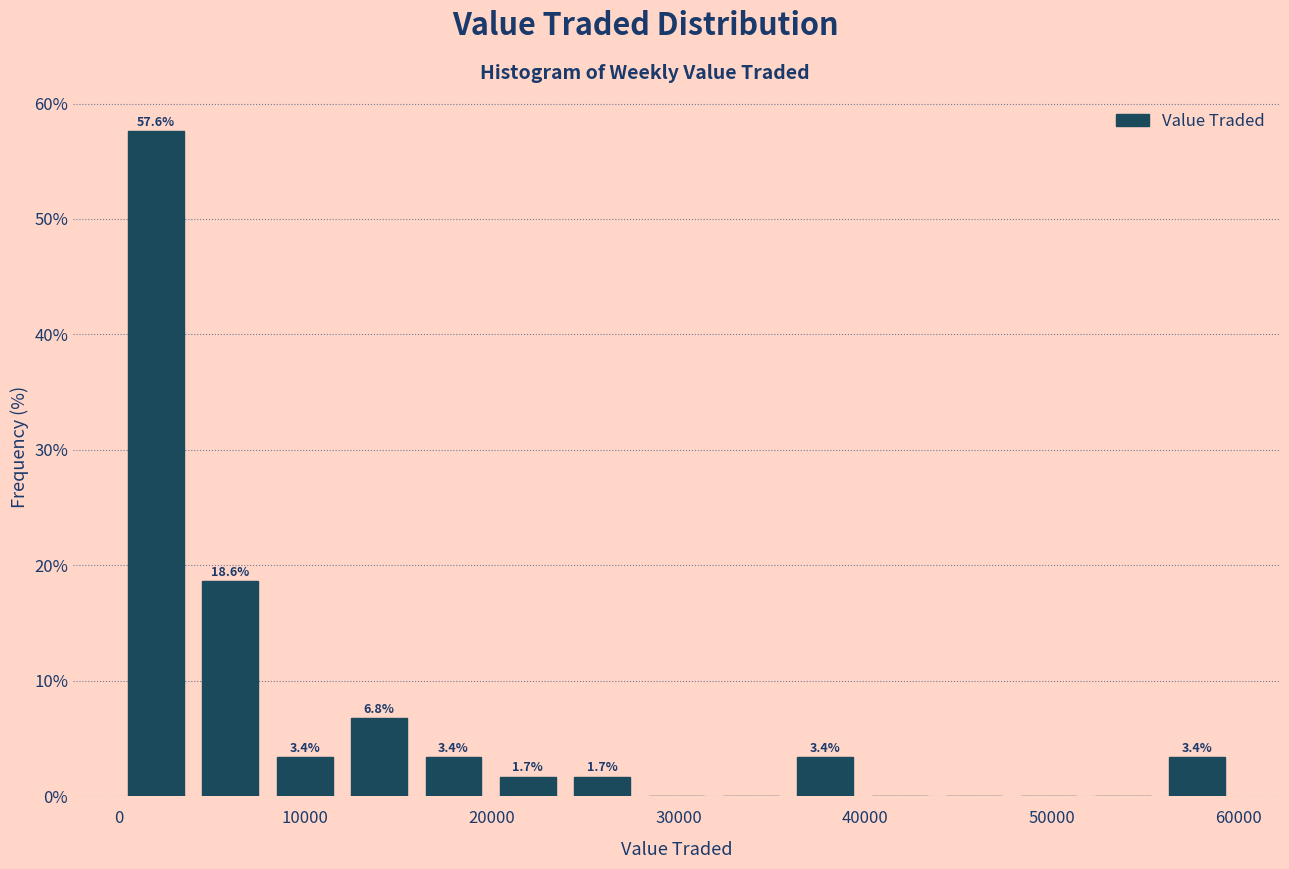

Around what value on the x-axis is the tallest bar? Give the approximate position of its centre, as read against the axis.

2000